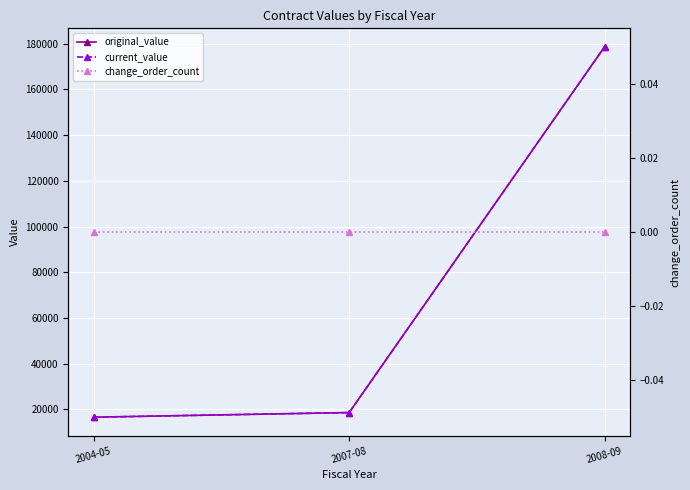

Is the value of original_value at 2004-05 greater than the value of current_value at 2004-05?

No